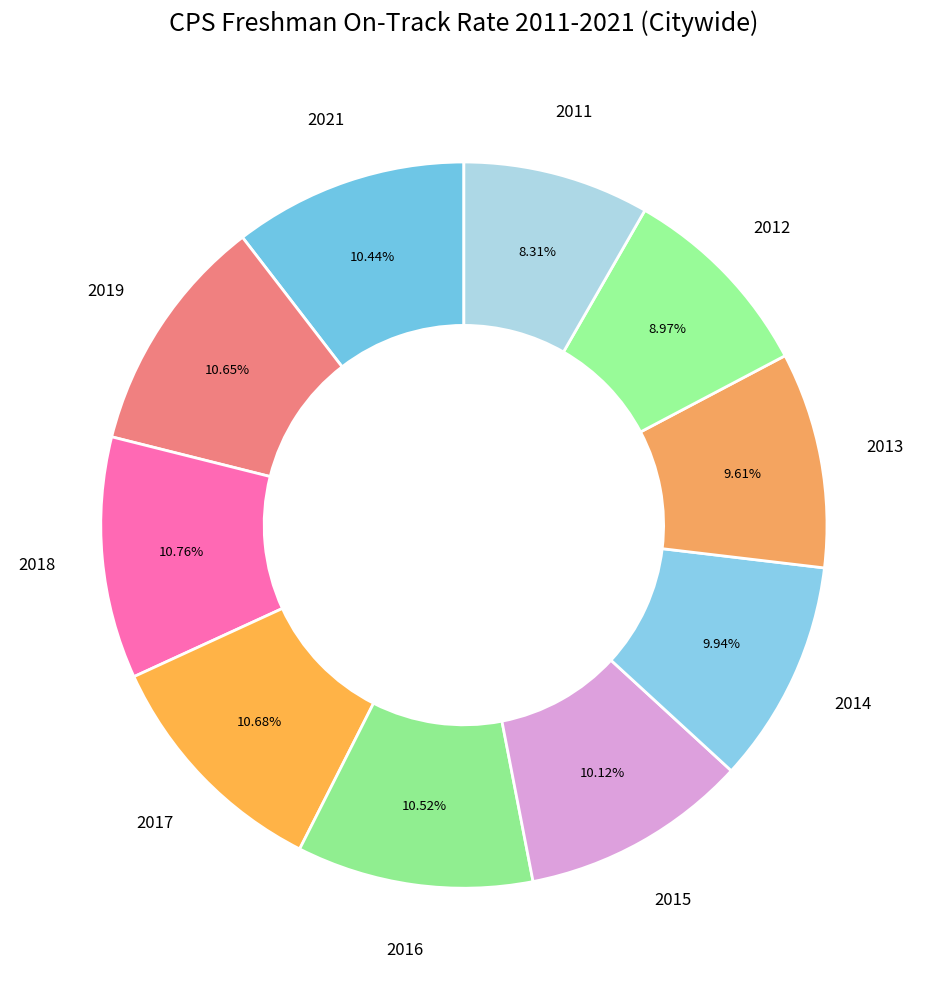

How many segments does this pie chart have?

10